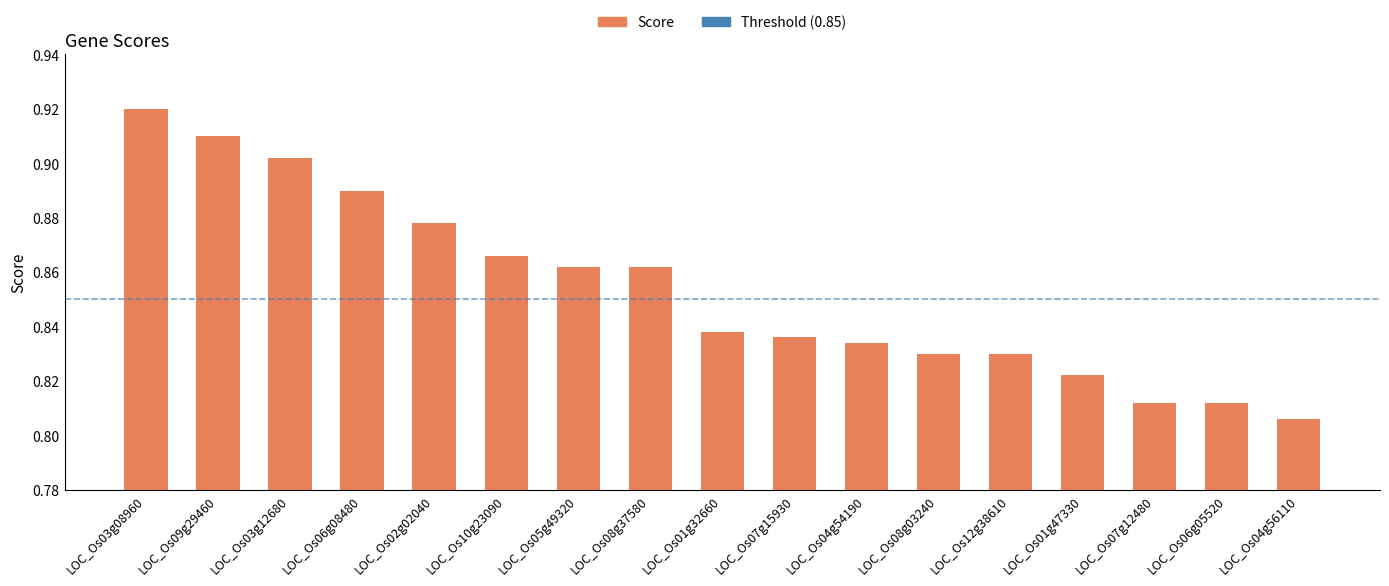

Is it true that the value at LOC_Os12g38610 is 1.3?

False